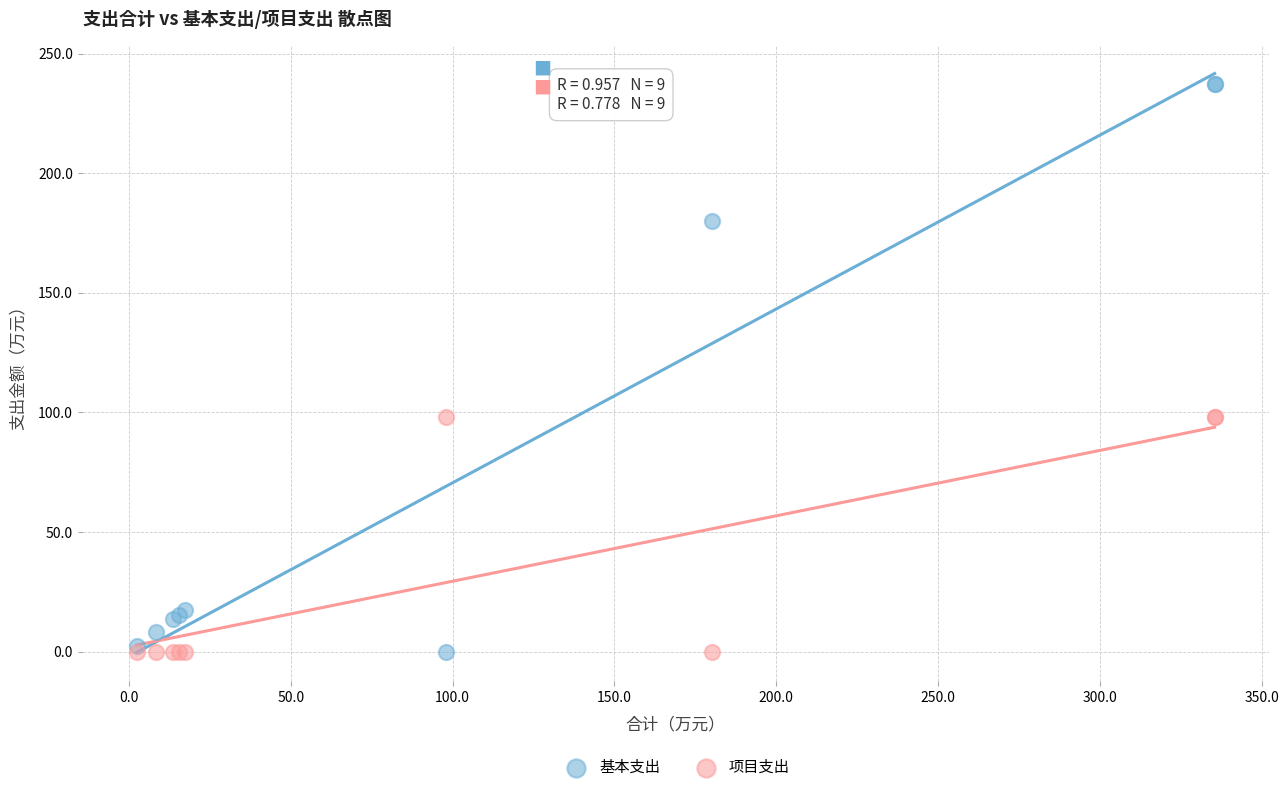

Which series has the widest spread of Y values?

基本支出